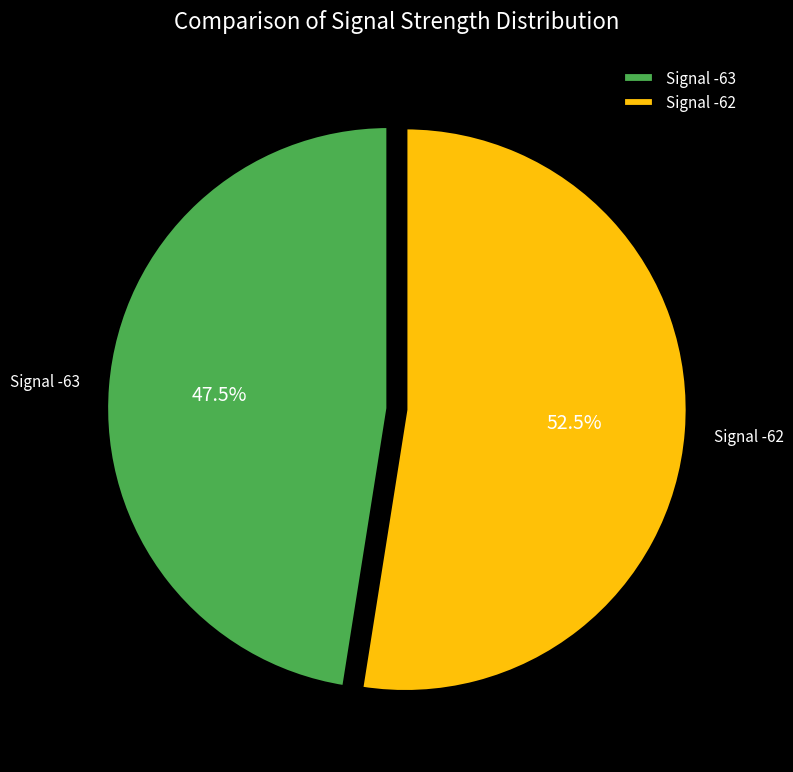

Is there a majority slice in this chart?

Yes